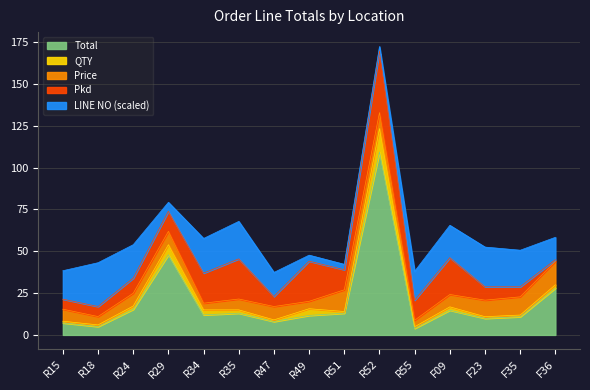

Is the value of Total at R24 greater than the value of QTY at R15?

Yes